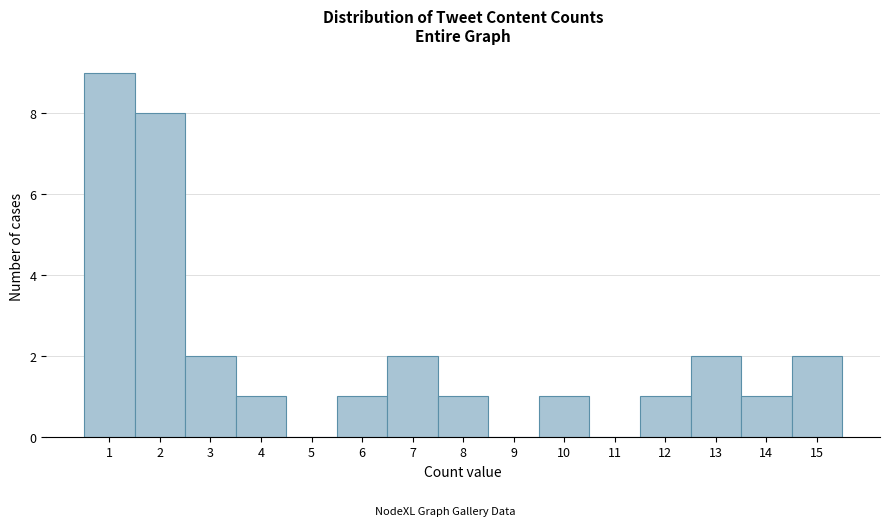

Over which range of the x-axis is the bar tallest?

0.5 to 1.5